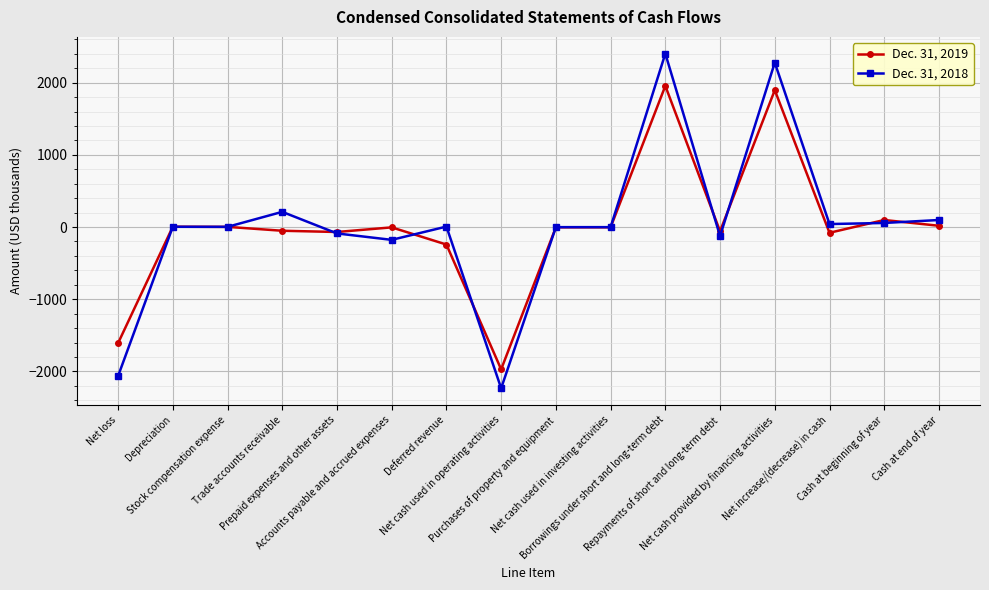

Which series has the largest range (max minus min)?

Dec. 31, 2018